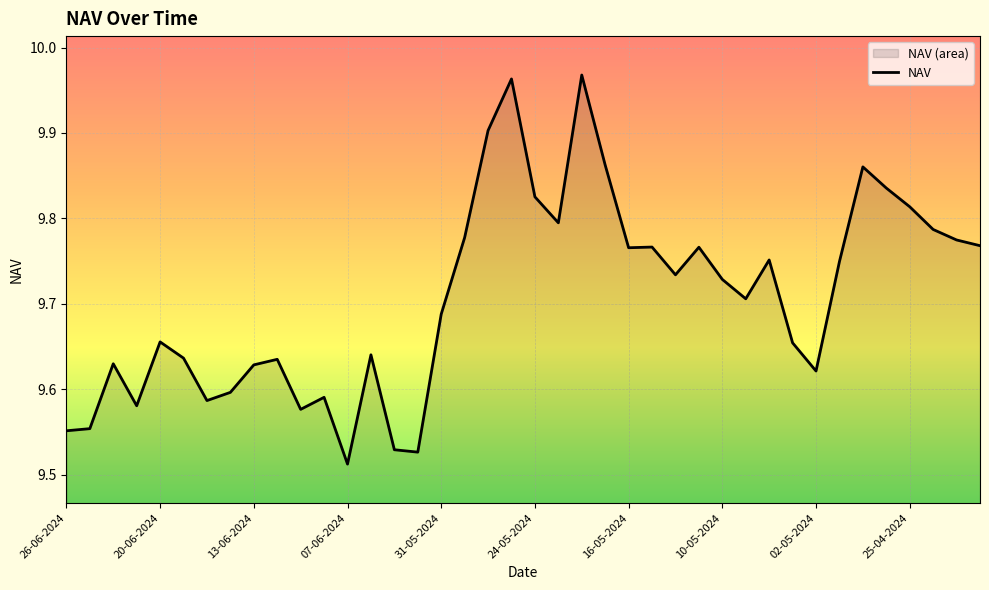

At which label is the value closest to 9?

07-06-2024